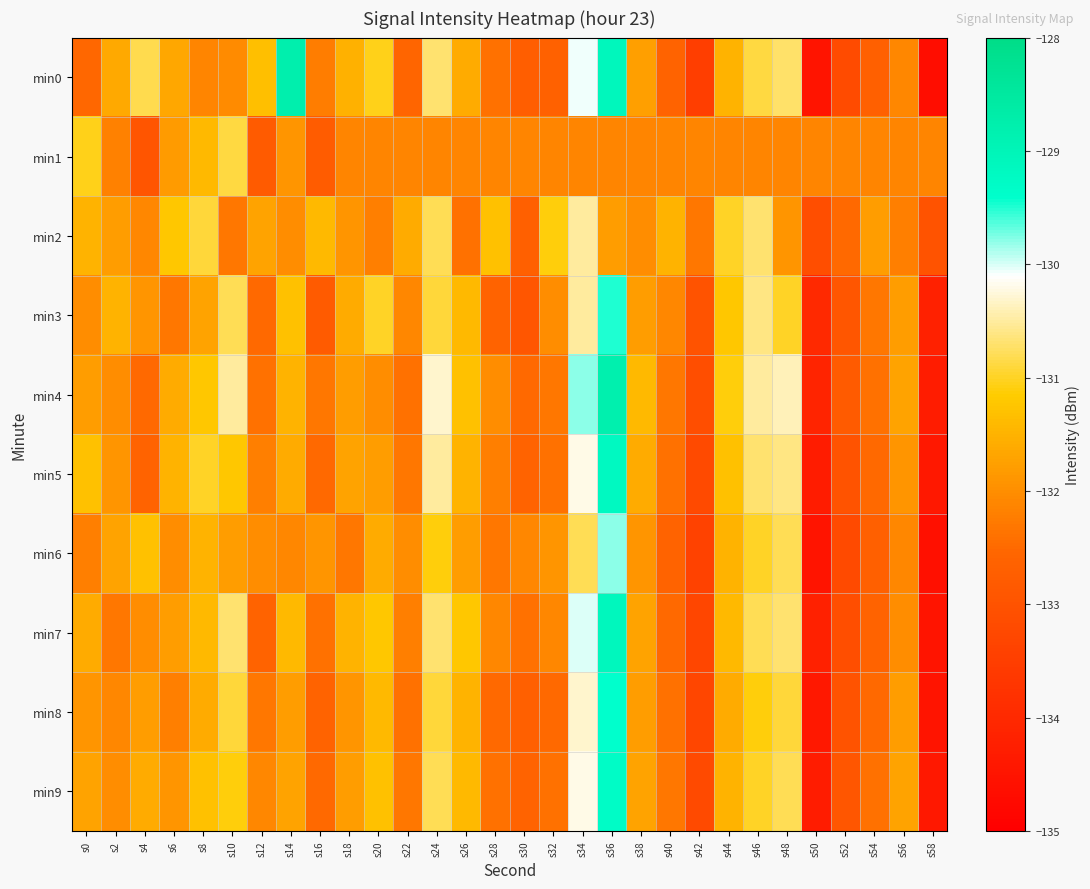

Which has a higher value, s46 or s10?

s46